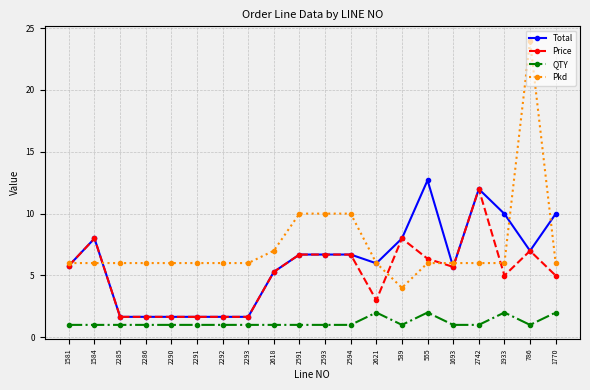

What is the greatest value displayed?

24.0